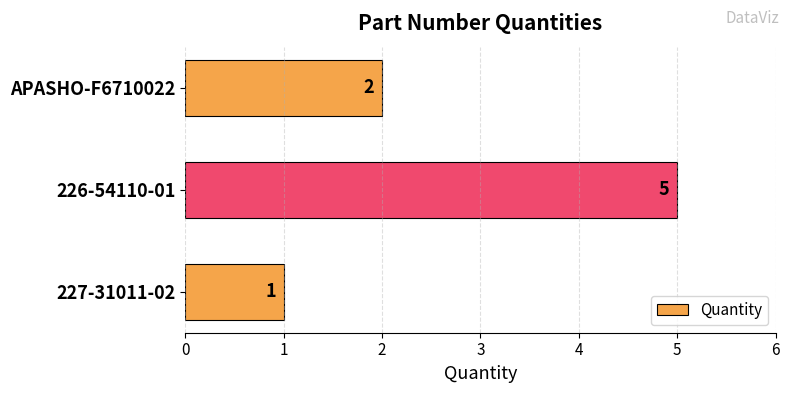

Reading bottom to top, transcribe all the data shown in this chart.

227-31011-02=1	226-54110-01=5	APASHO-F6710022=2